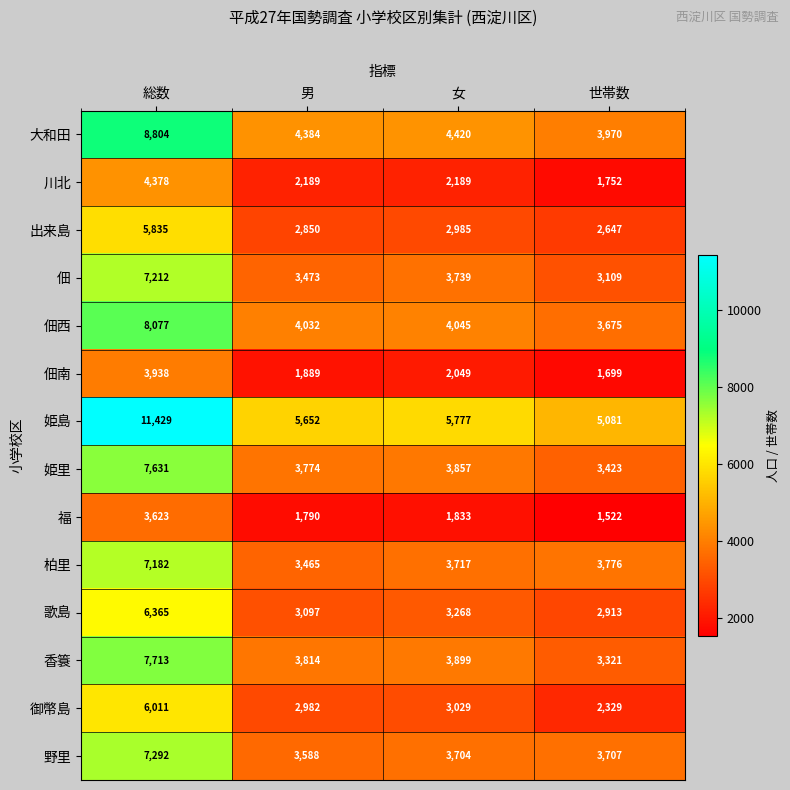

Which category has the lowest value in the 姫島 series?

世帯数